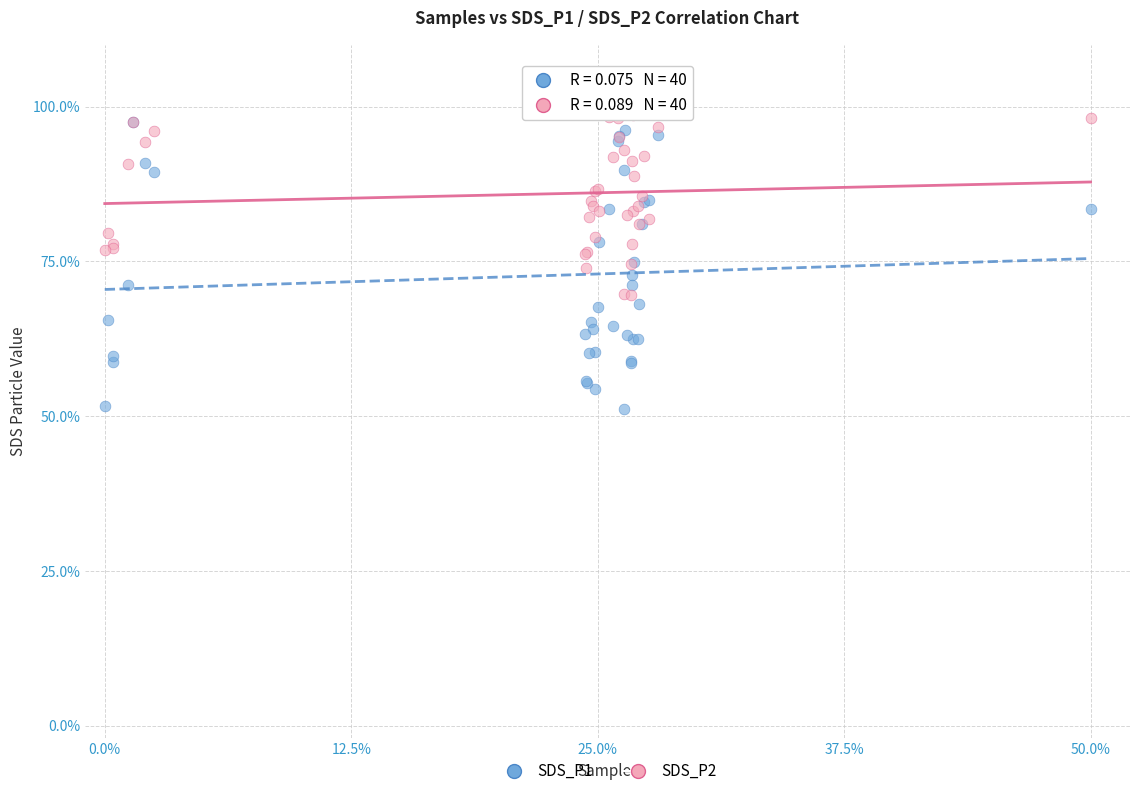

What are all the series names shown in the legend?

SDS_P1, SDS_P2